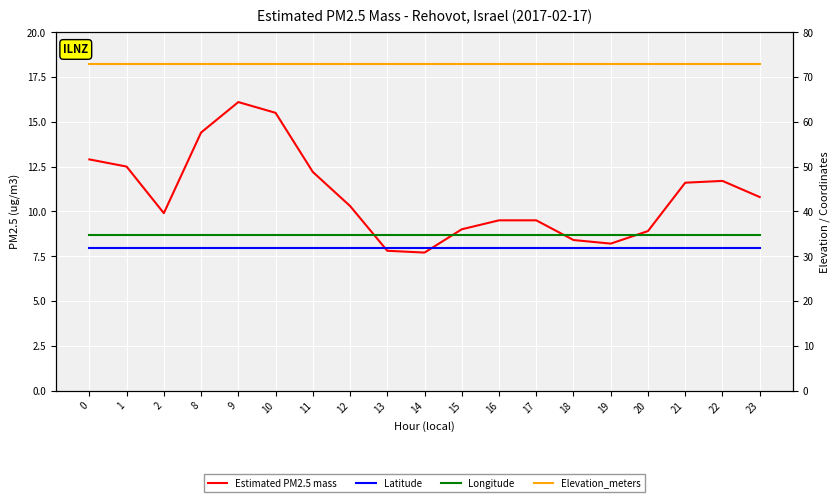

How many values in the Estimated PM2.5 mass series are below 10?

9